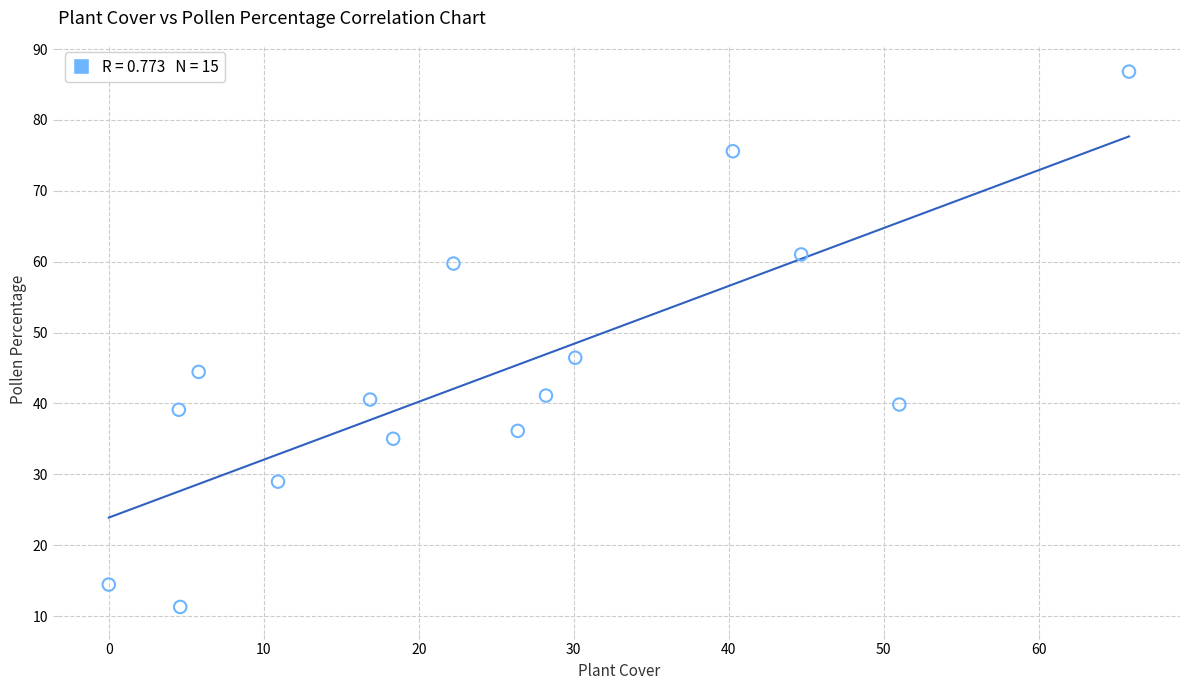

What is the range of X values (max minus min)?

65.8